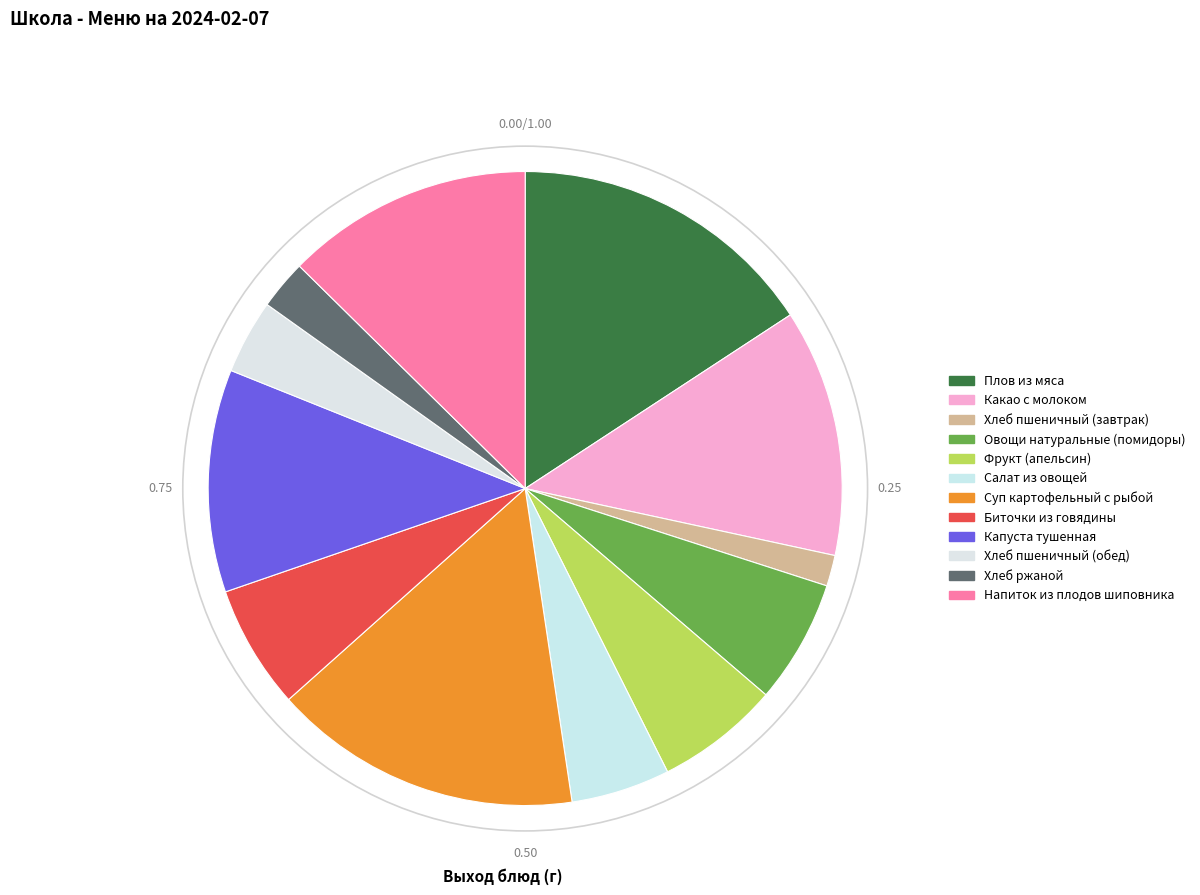

Is Овощи натуральные (помидоры) the majority of the pie?

No